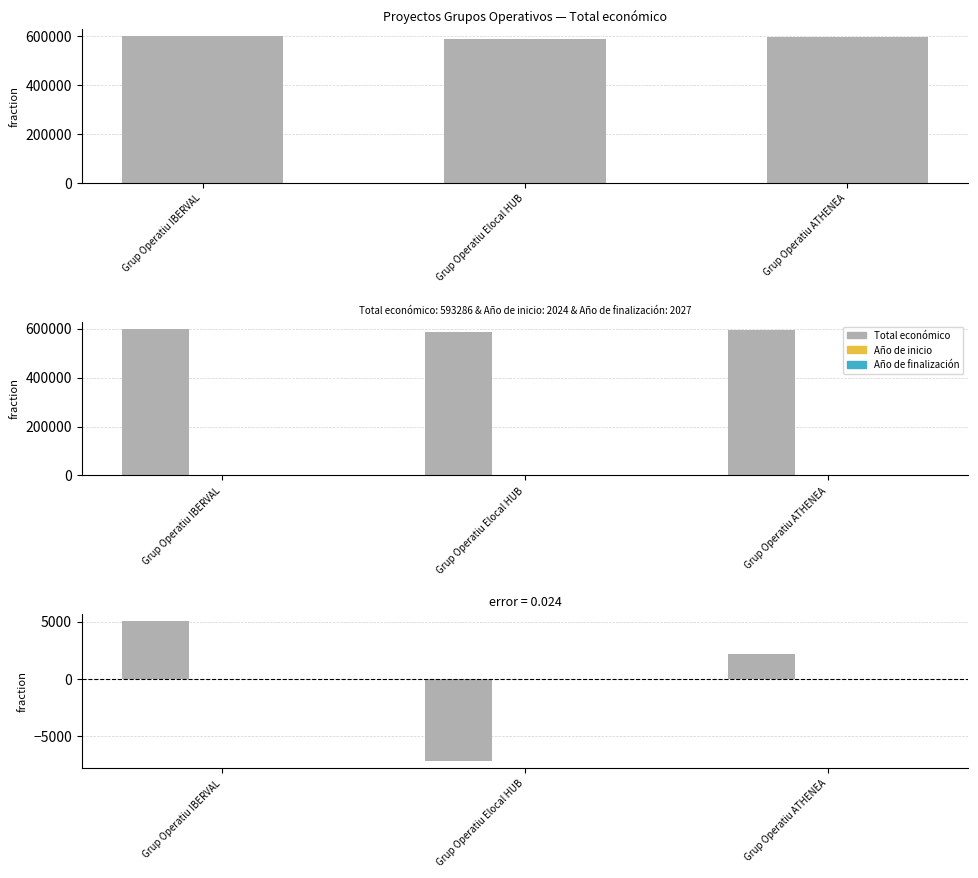

Which series has the largest total across all categories?

Total económico